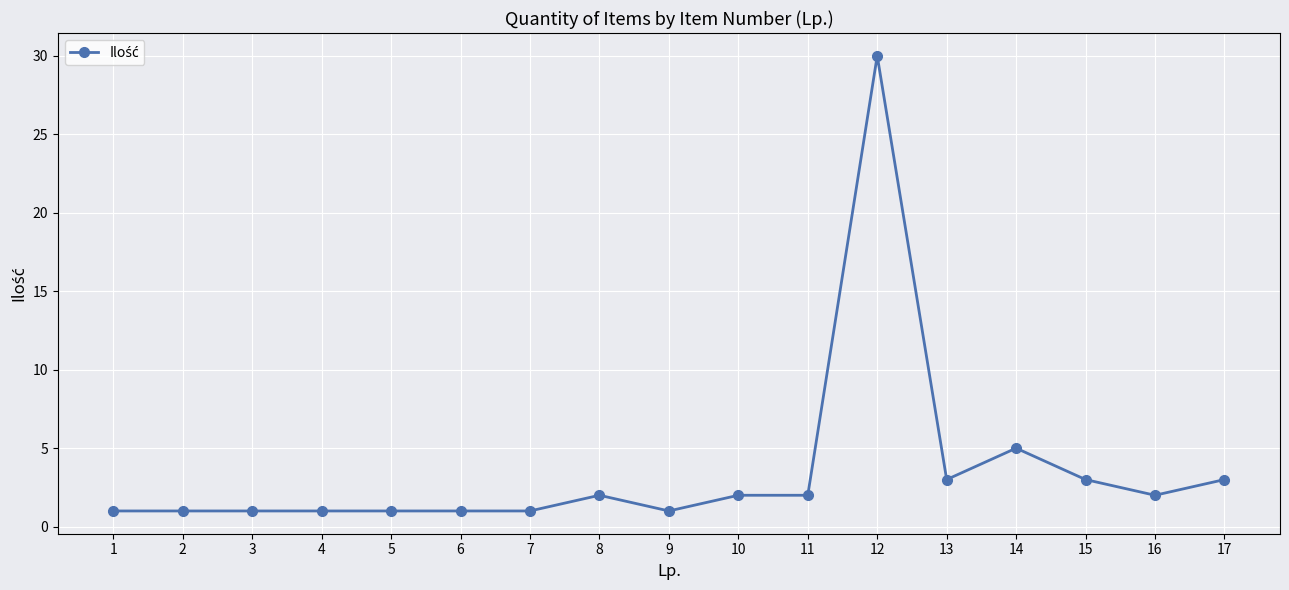

Where is the data nearest to the value 15?

14